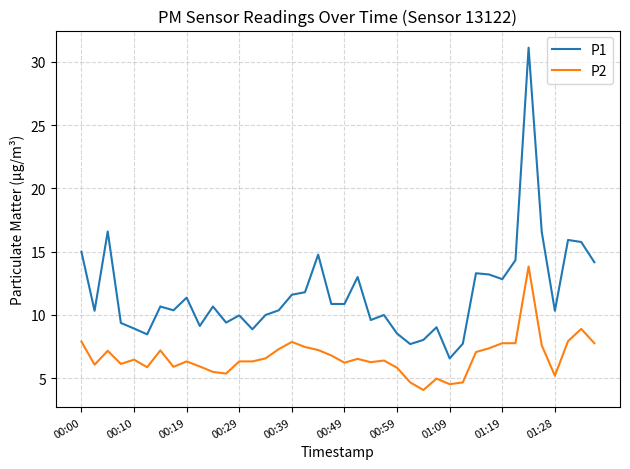

True or false: P2 and P1 intersect in this chart.

False